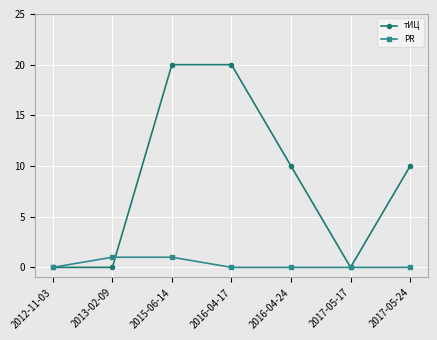

What is the greatest value displayed?

20